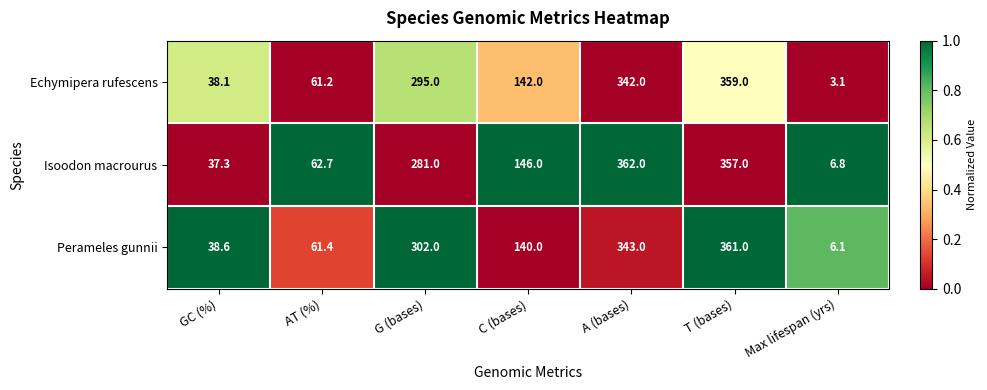

Which series changed the most between A (bases) and T (bases)?

Perameles gunnii